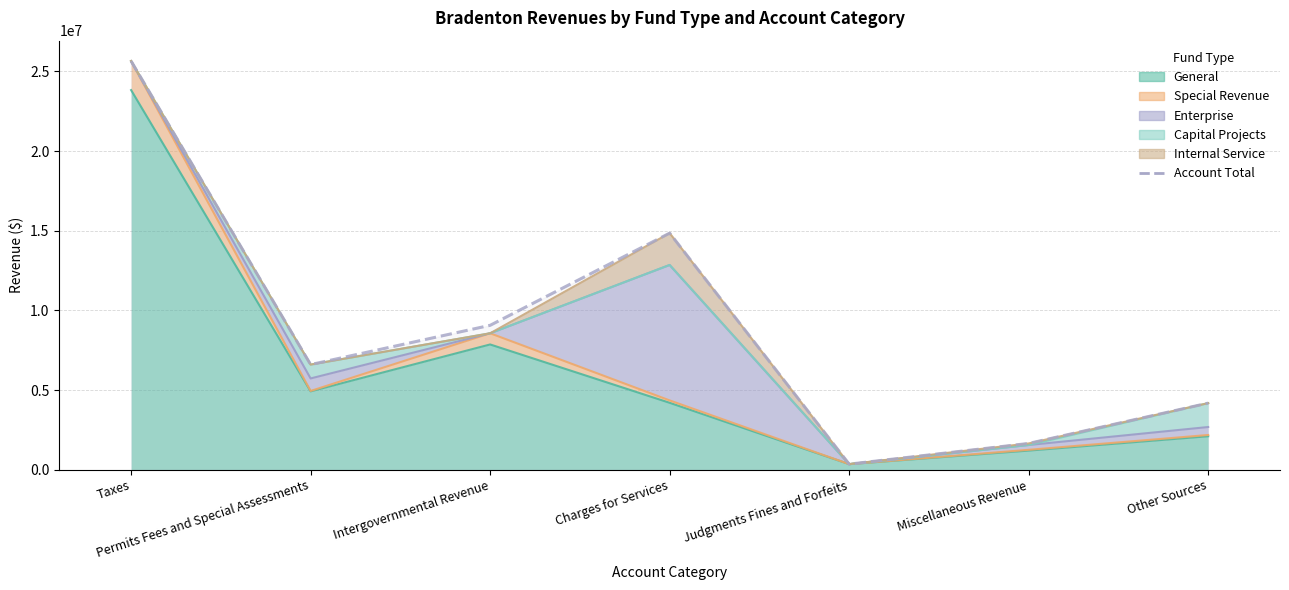

What is the maximum value shown in the chart?

25646473